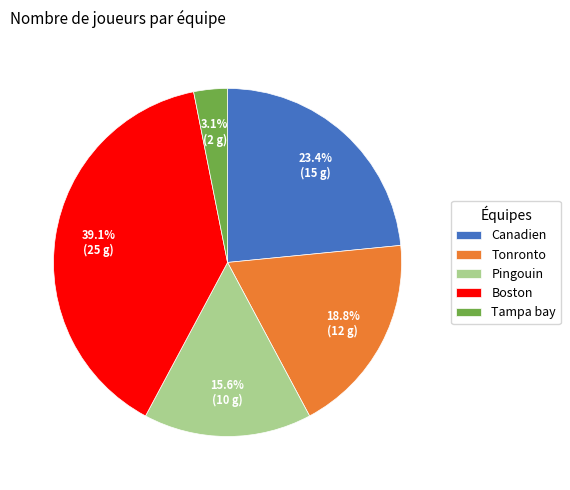

How much of the chart is everything except Pingouin?

84.4%